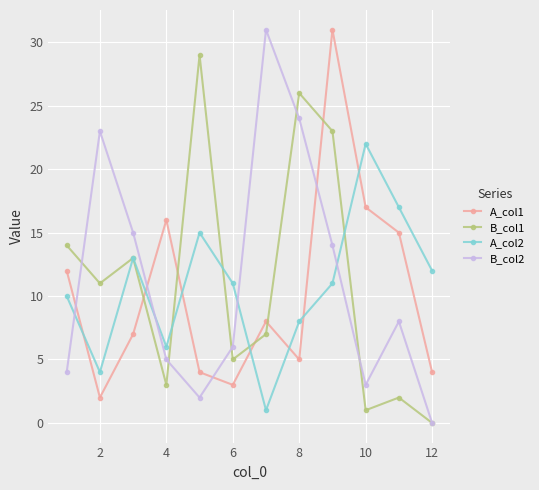

True or false: B_col1 and A_col1 cross at least once.

True